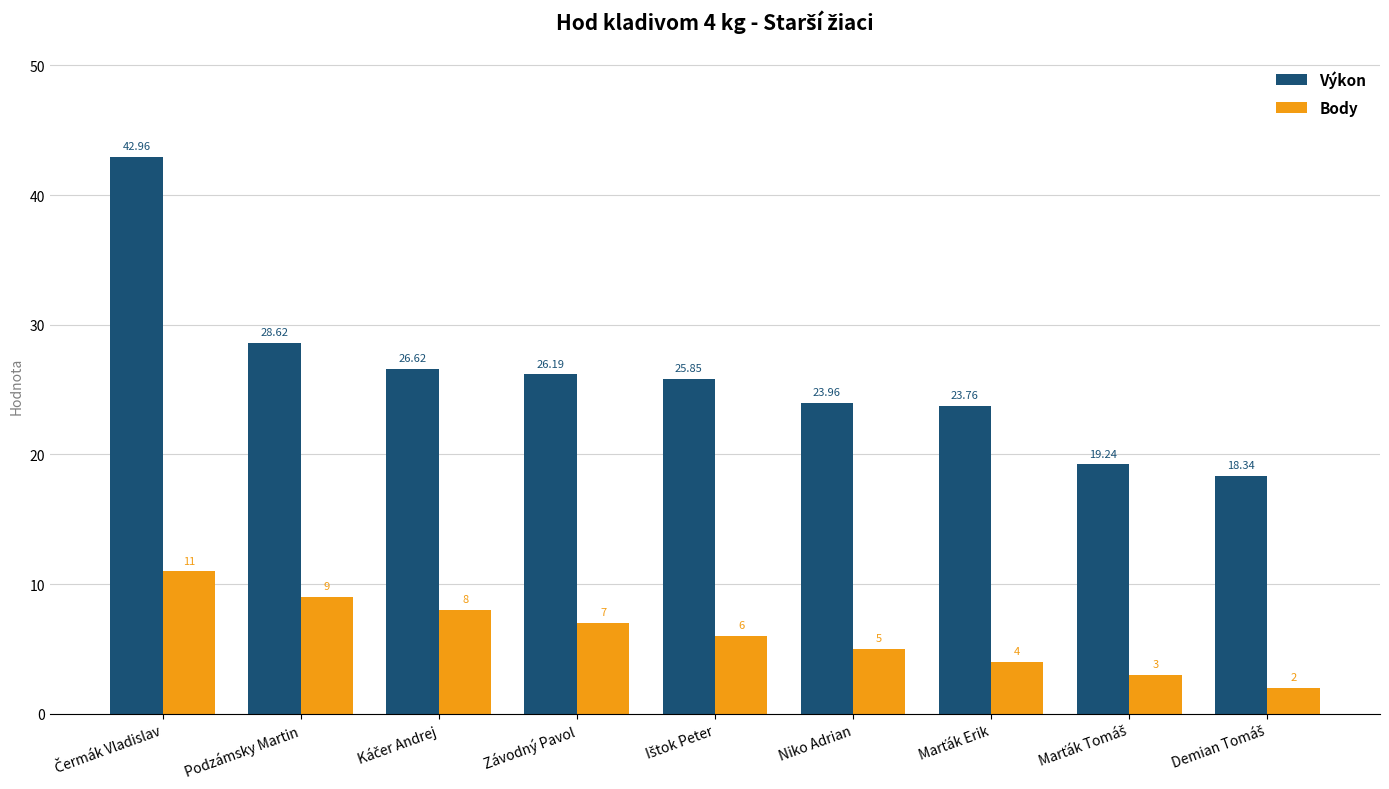

Which series has the largest total across all categories?

Výkon